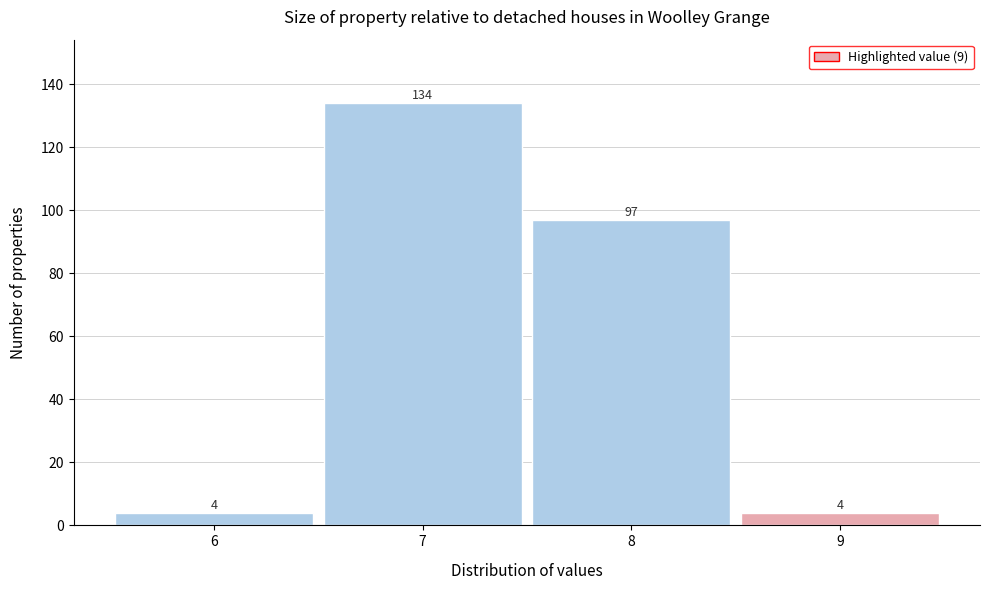

Over which range of the x-axis is the bar tallest?

6.5 to 7.5